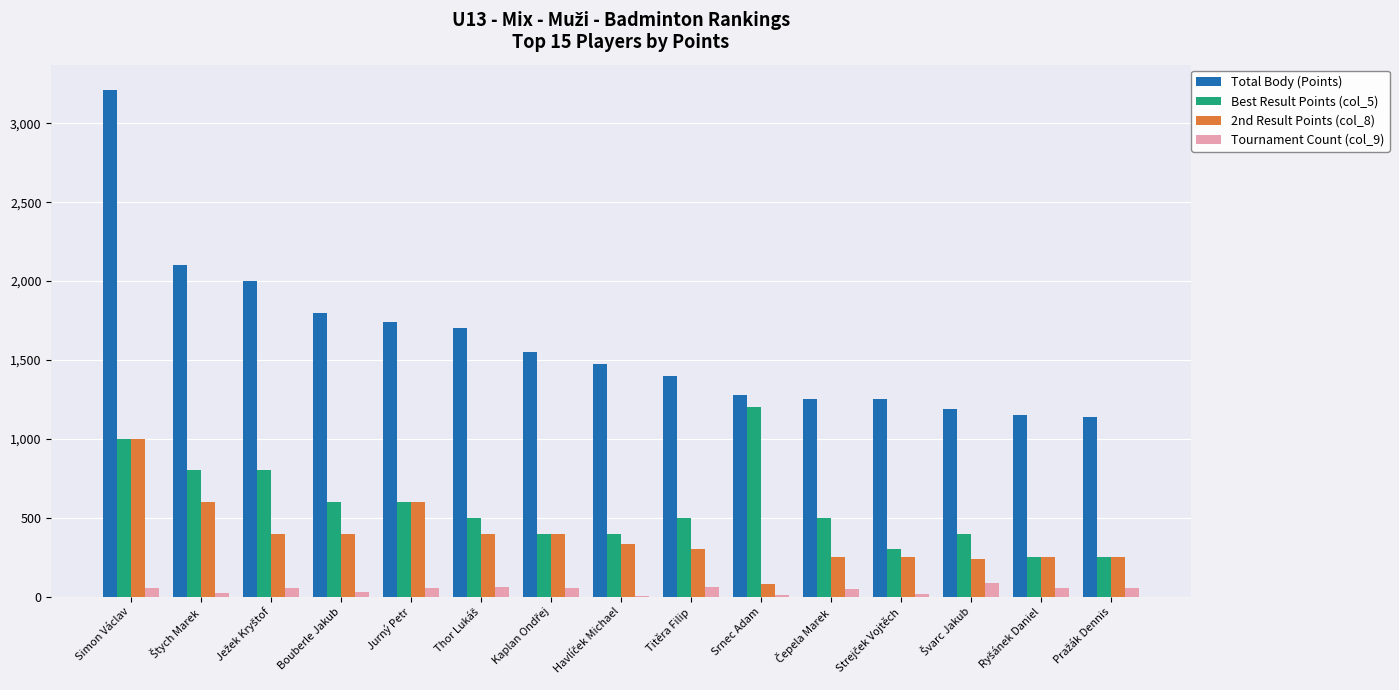

Which series has the largest total across all categories?

Total Body (Points)